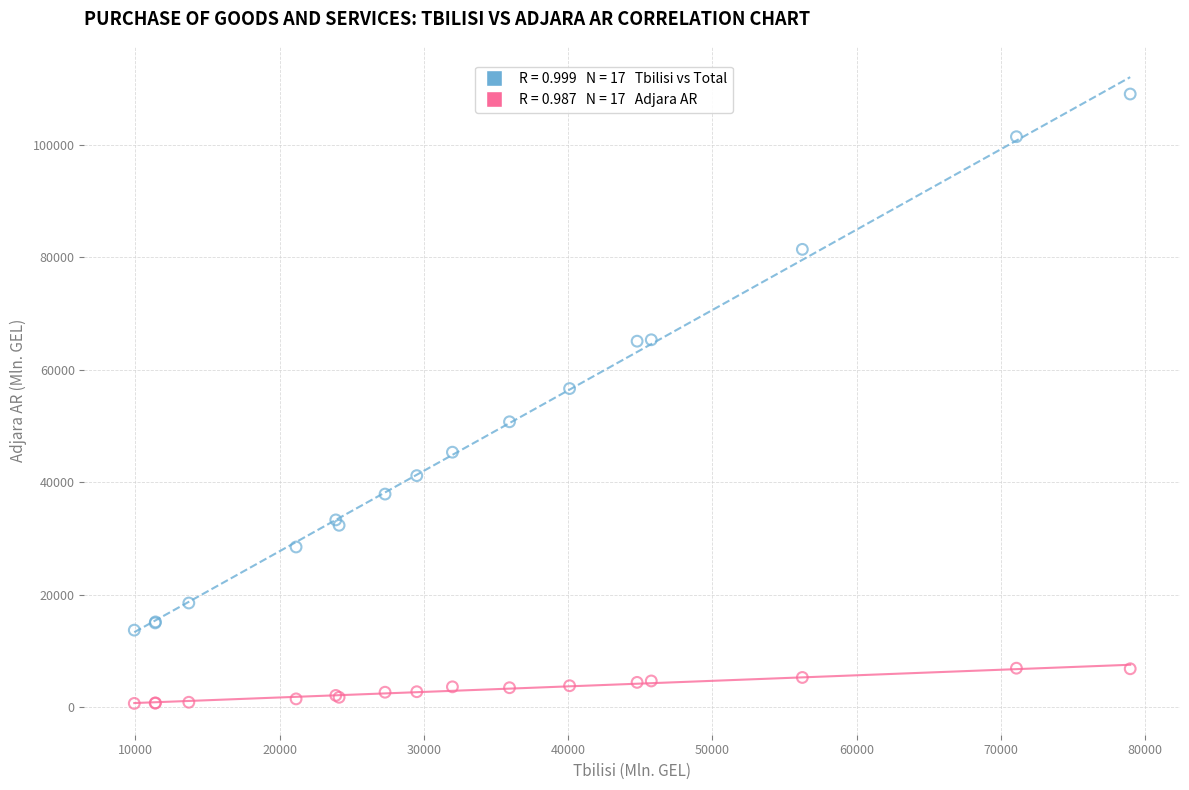

Across all series, what Y value is closest to 54856?

56662.4